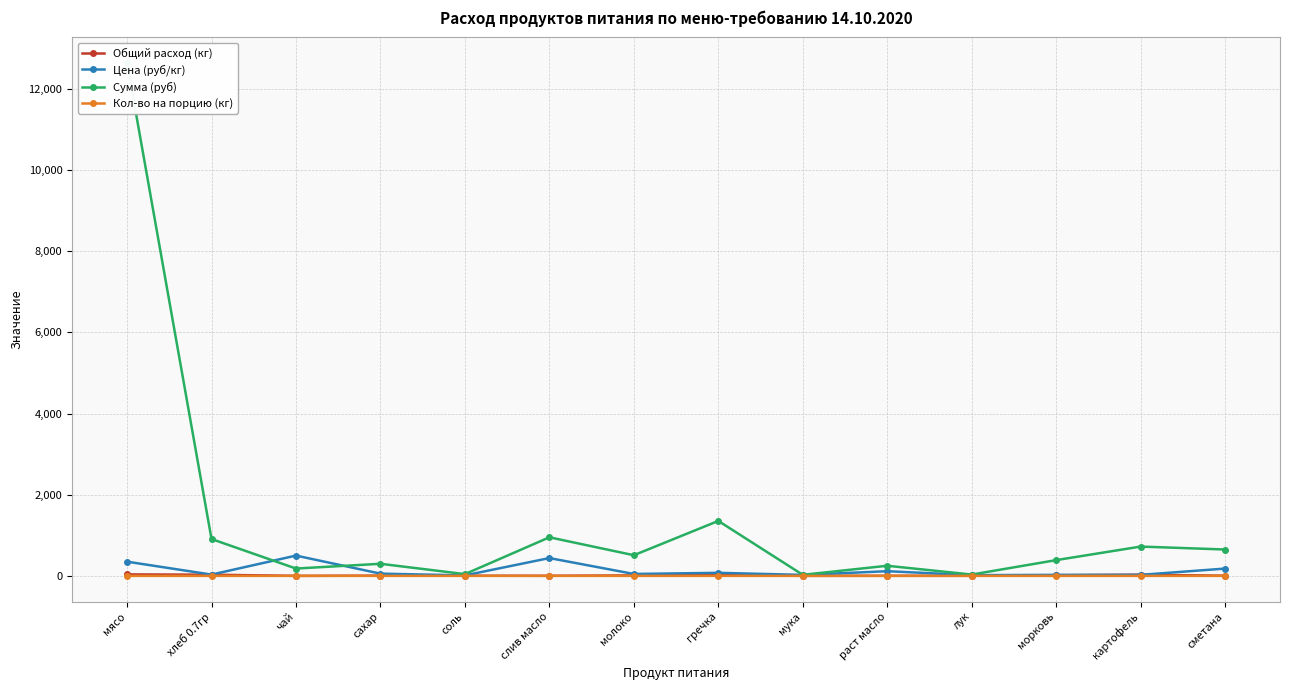

Which series has the widest spread of values?

Сумма (руб)